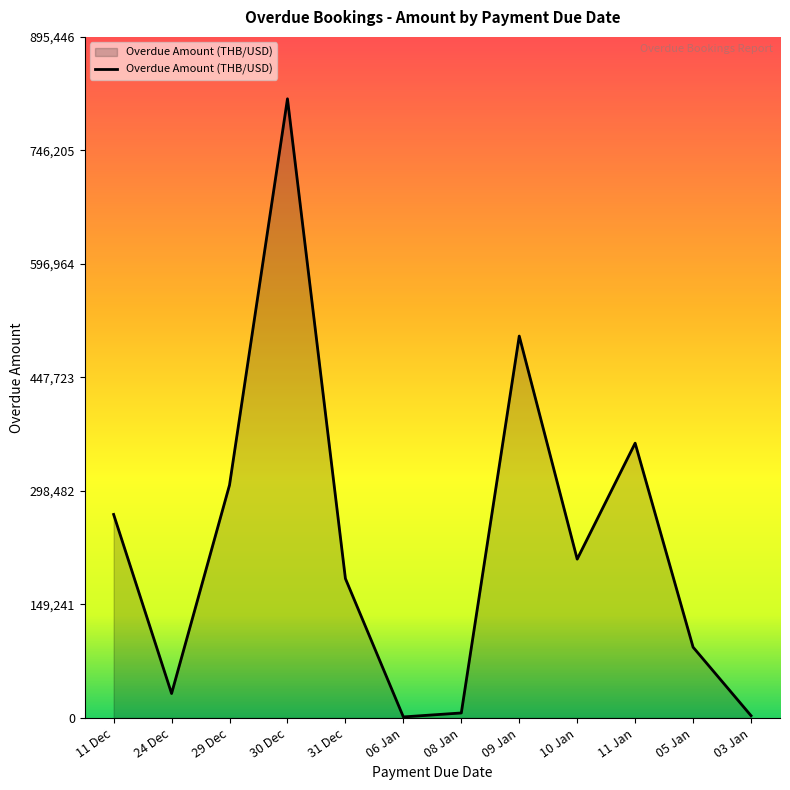

What is the difference between the values at 06 Jan and 11 Dec?

266222